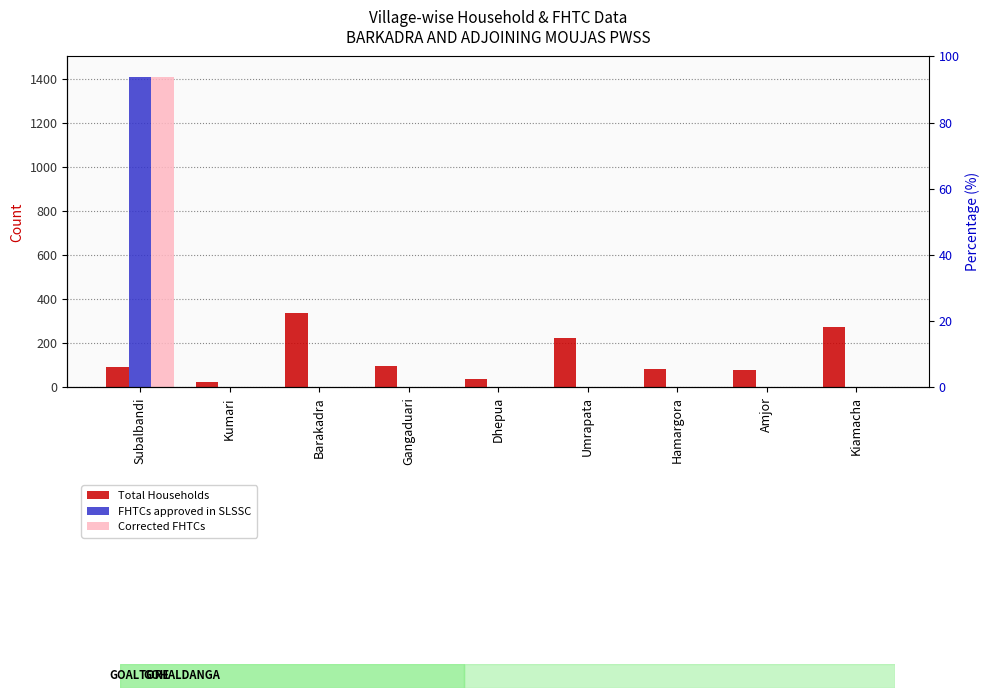

How many data points does each series have?

9